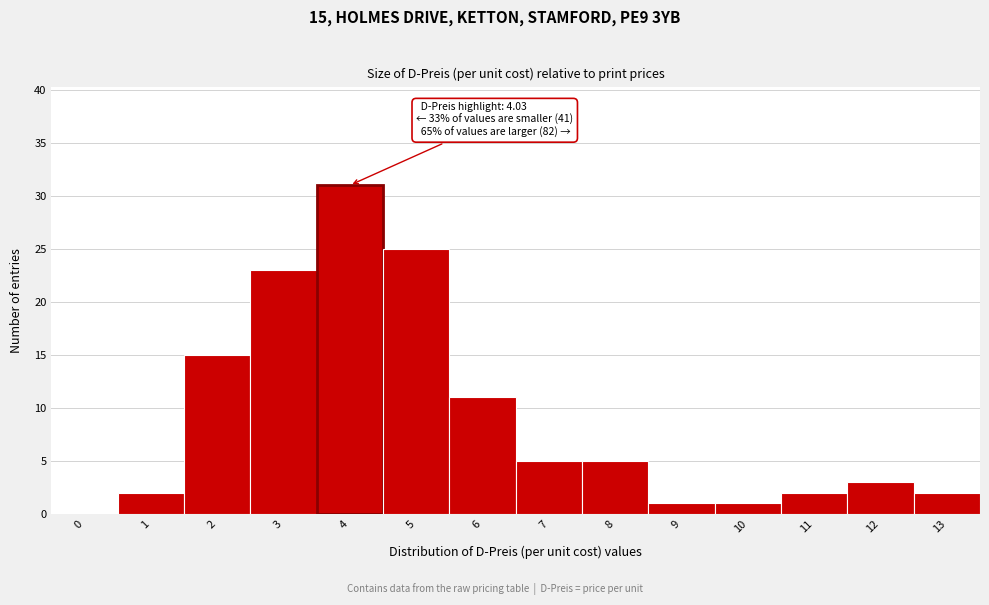

Reading right to left, what are all the values shown in this chart?

13=2	12=3	11=2	10=1	9=1	8=5	7=5	6=11	5=25	4=31	3=23	2=15	1=2	0=0